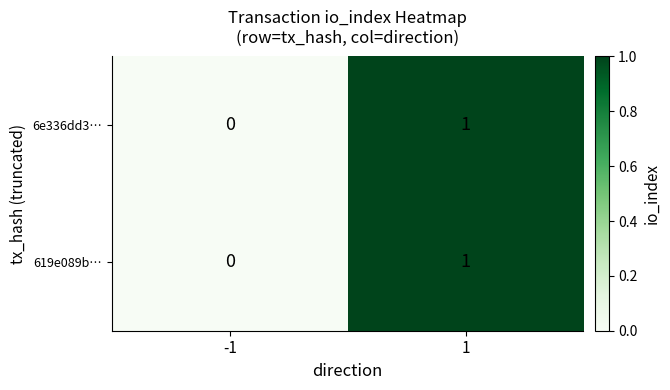

Where is 6e336dd3… nearest to the value 0?

-1